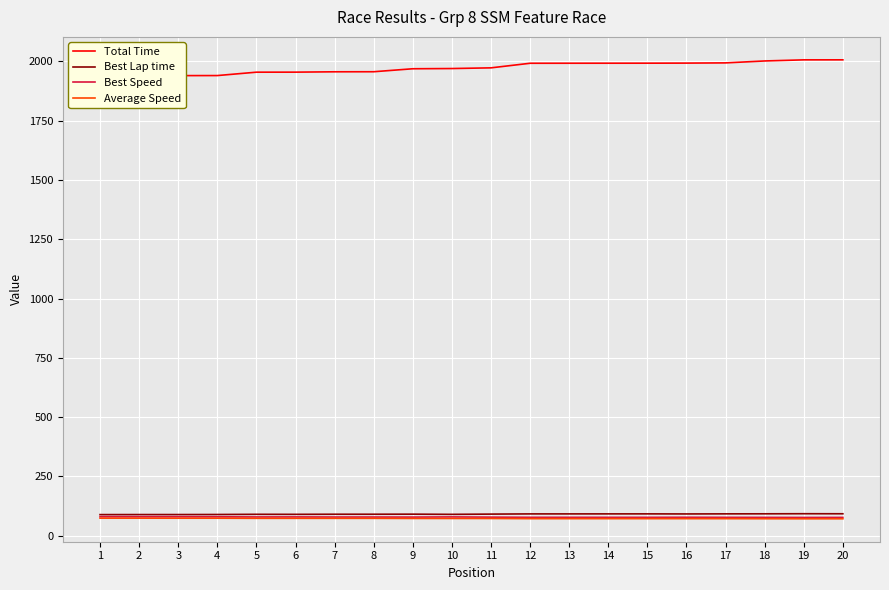

Which series has the largest total across all categories?

Total Time